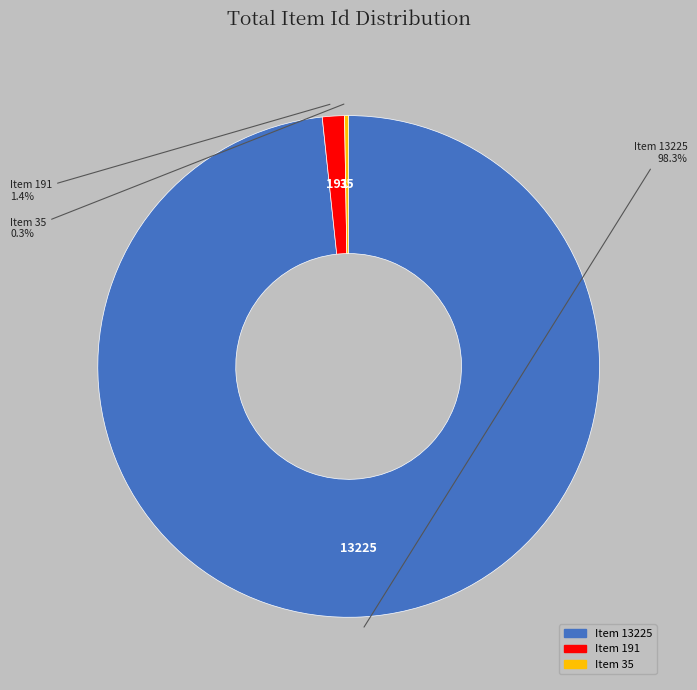

What portion of the pie excludes Item 13225?

1.7%